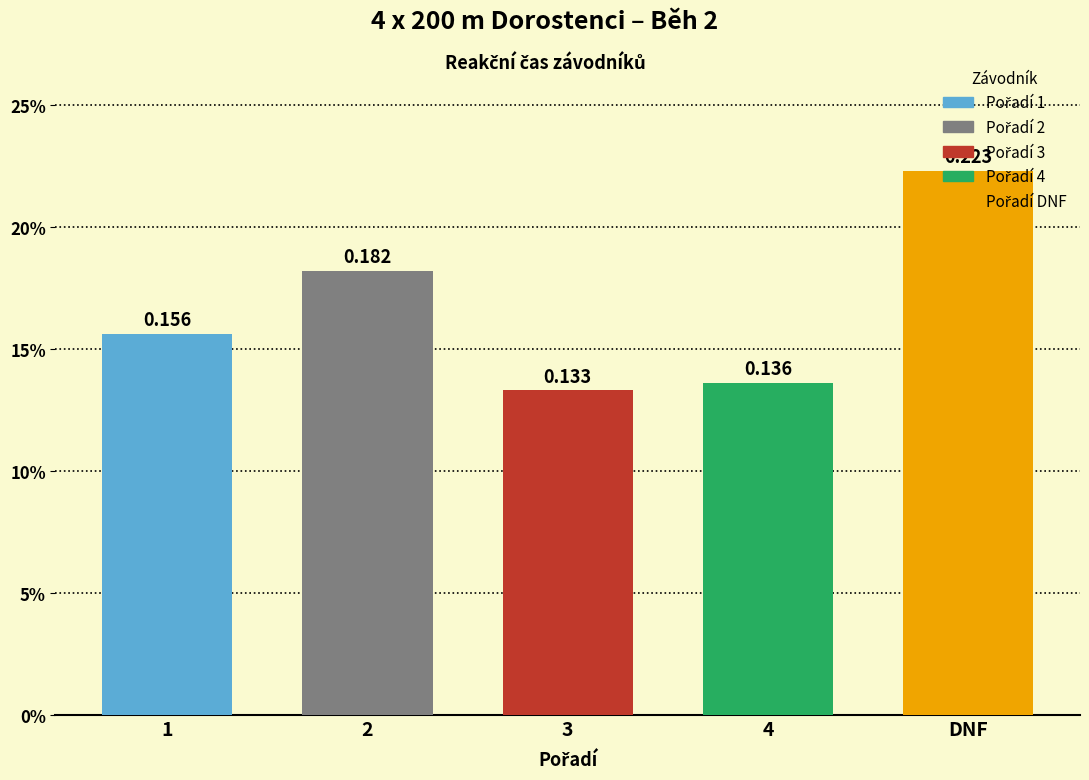

Is it true that the value at 1 is 0.1?

False